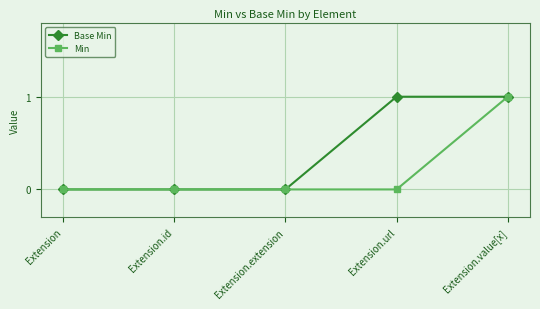

At which category is the sum across all series the highest?

Extension.value[x]